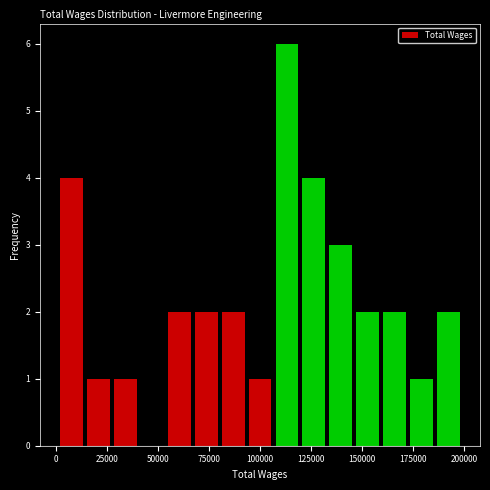

Read against the x-axis, roughly where is the centre of the tallest bar?

115000